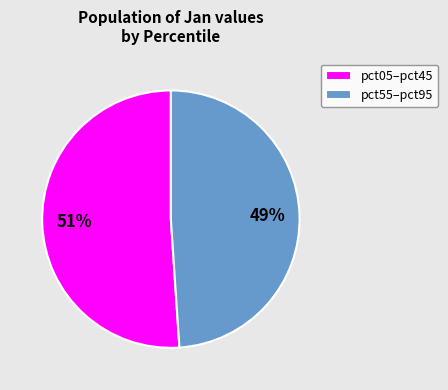

To the nearest percent, what percentage of the pie is pct05–pct45?

51%